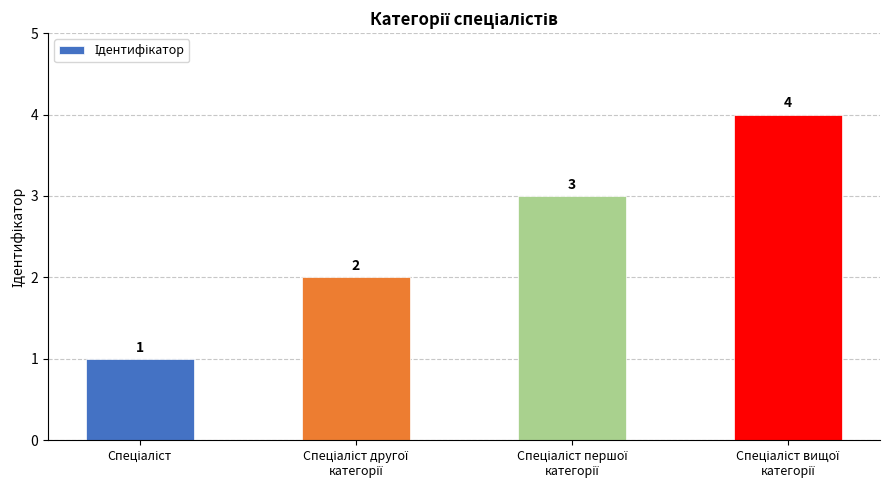

How many categories are shown in the chart?

4